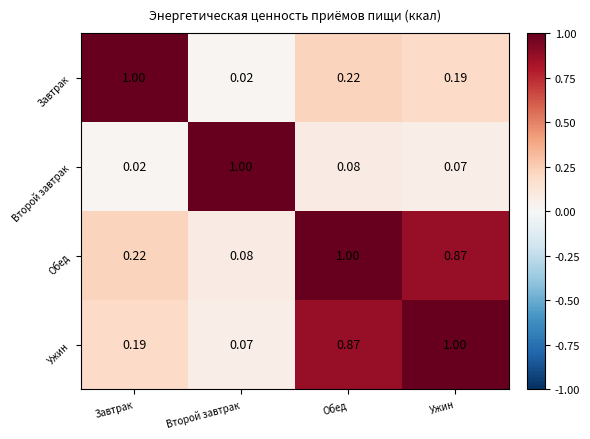

At Второй завтрак, list the series in order from smallest to largest.

Завтрак, Ужин, Обед, Второй завтрак